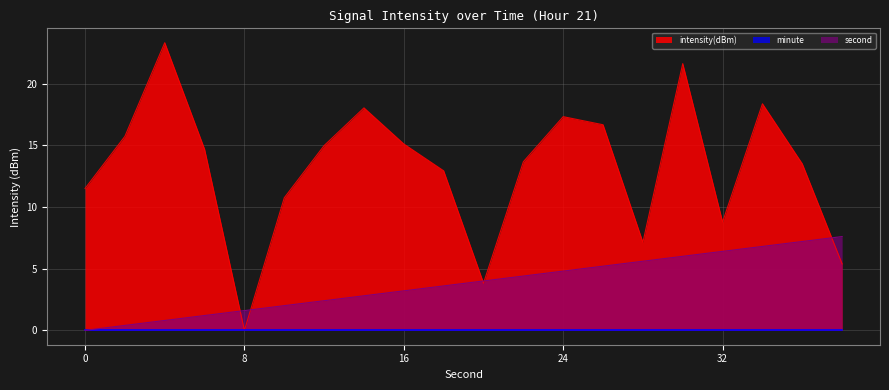

Which series has the largest range (max minus min)?

intensity(dBm)